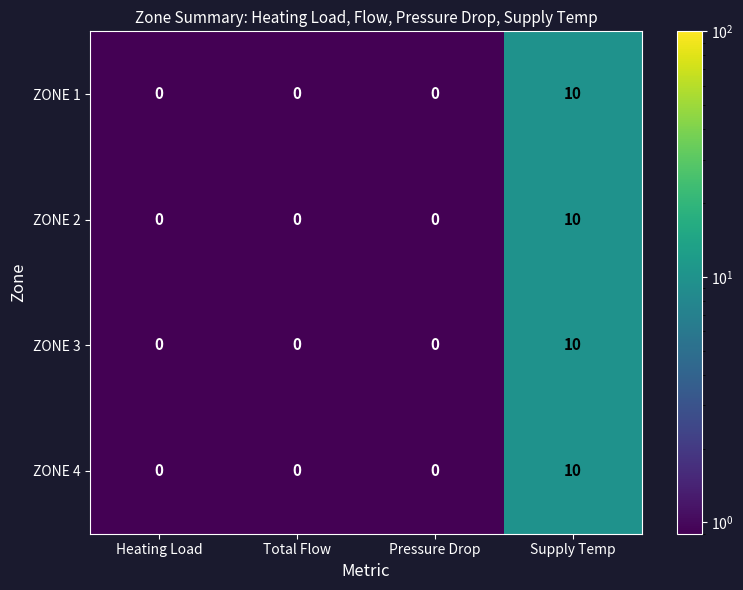

How many ZONE 1 values are between 0 and 10?

4